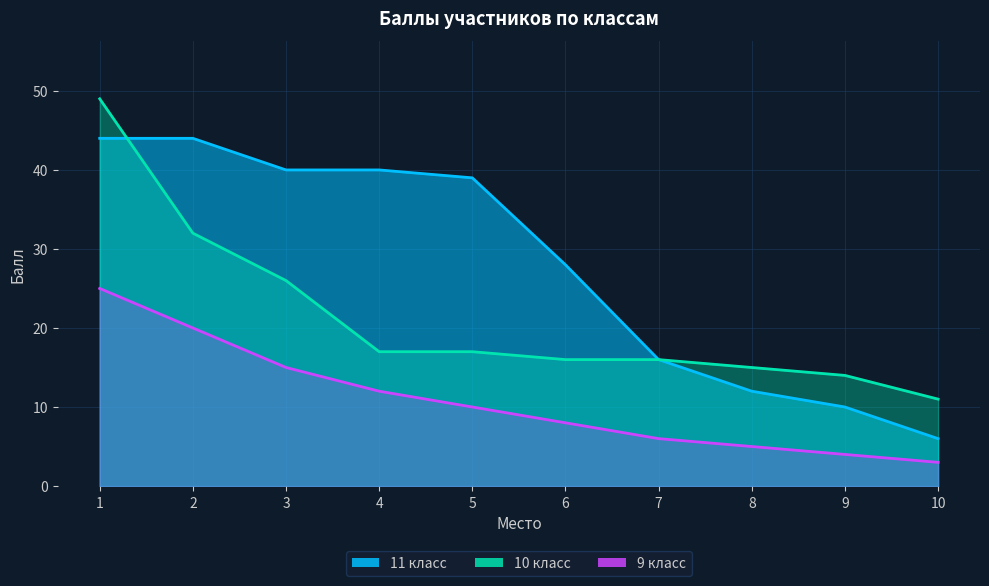

How many lines are shown in the chart?

3